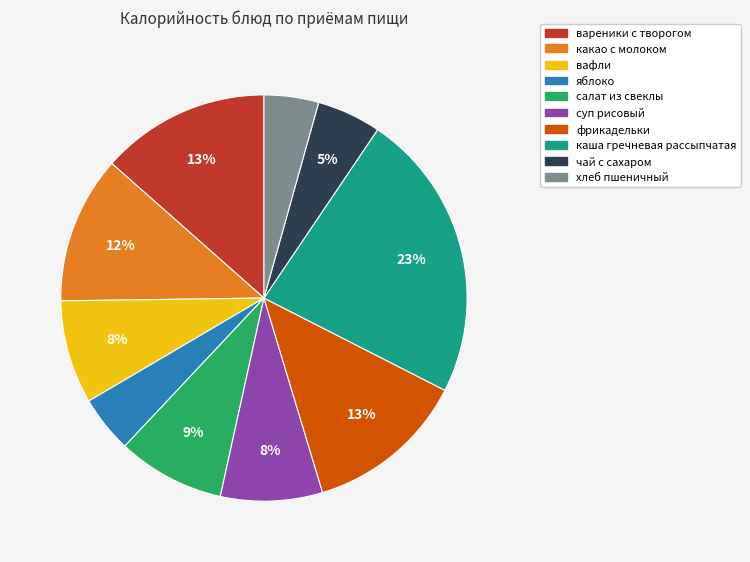

Which category has the biggest portion of the pie?

каша гречневая рассыпчатая